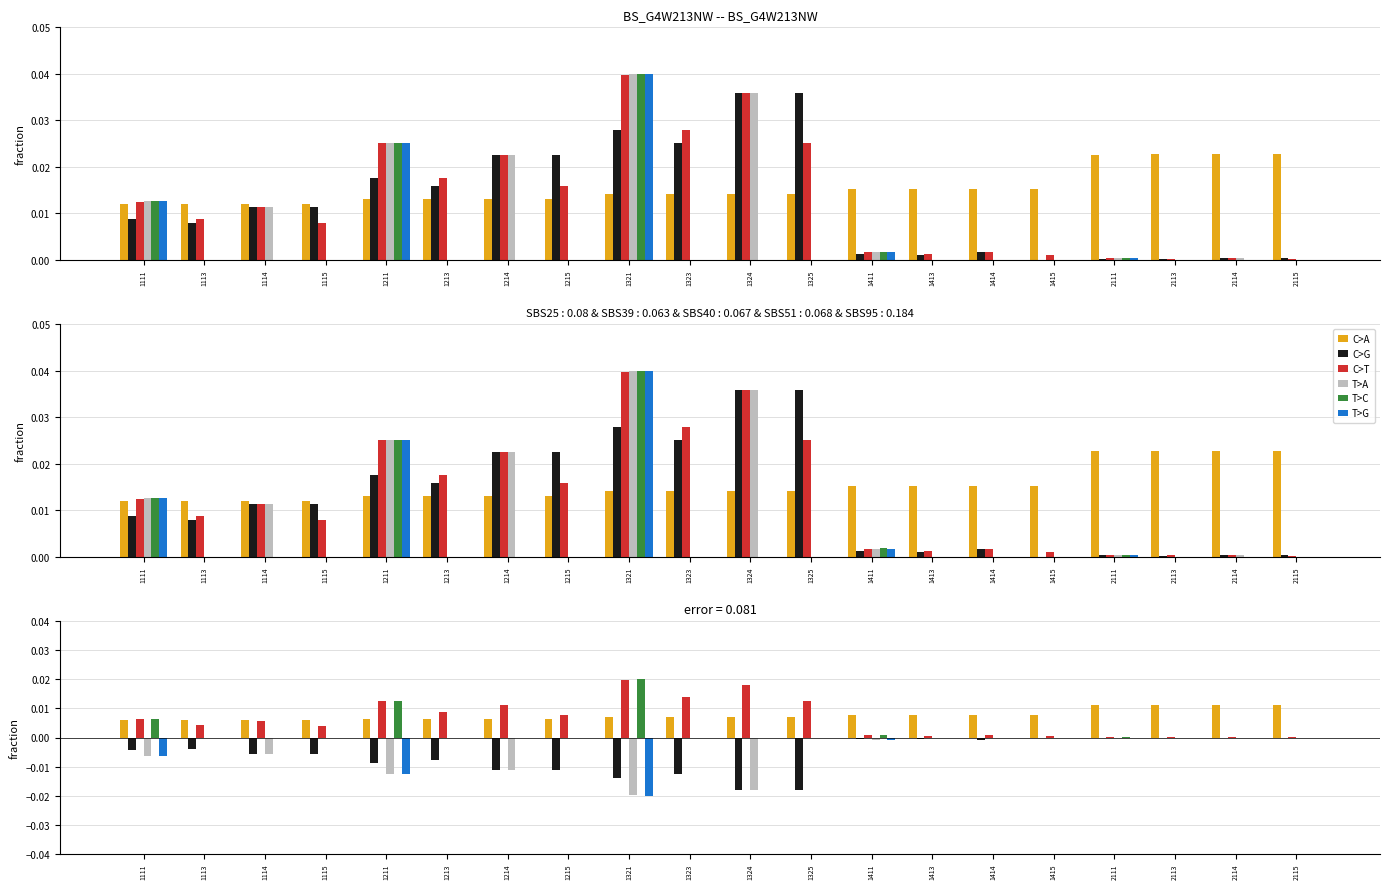

The value of C>A at 2115 is 0.0. True or false?

True